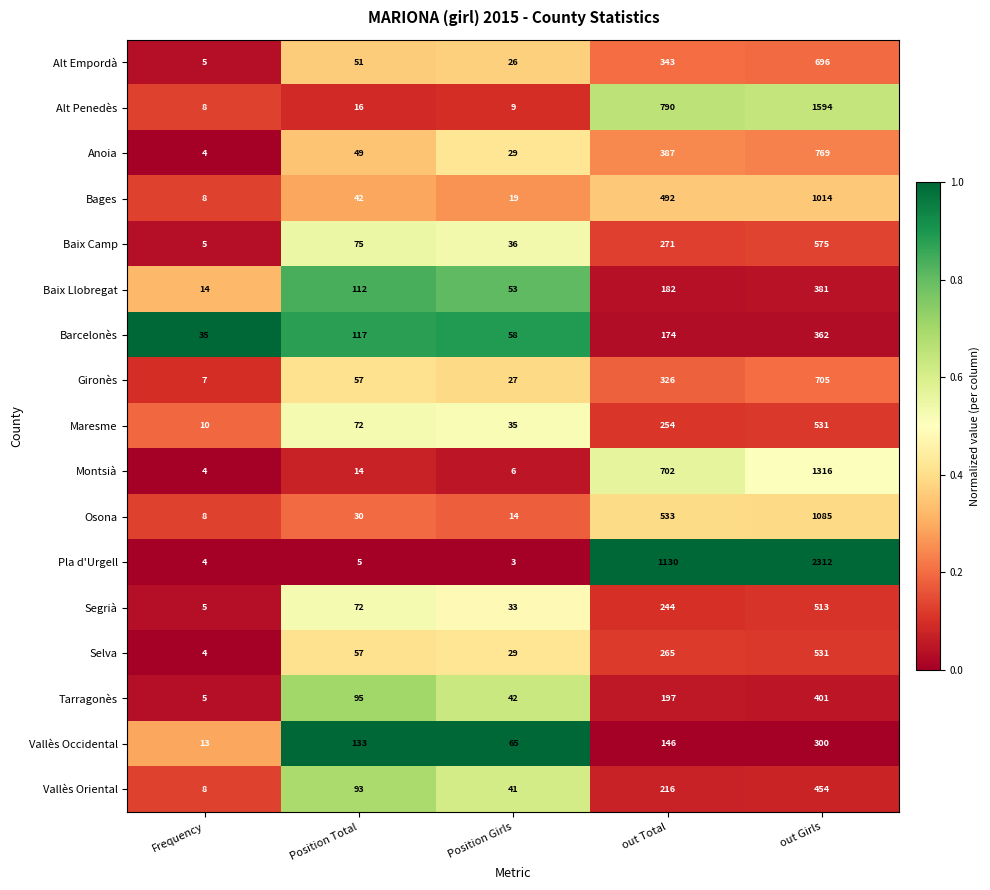

True or false: Segrià has a value of 8 at Frequency.

False